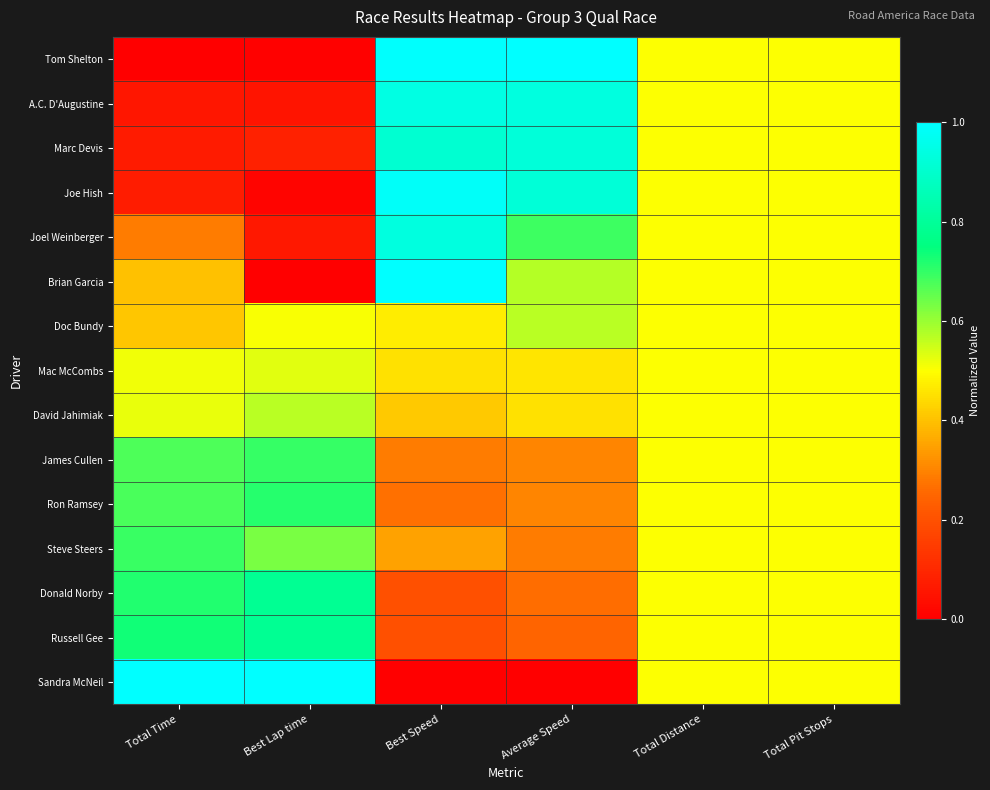

How many data points does each series have?

6